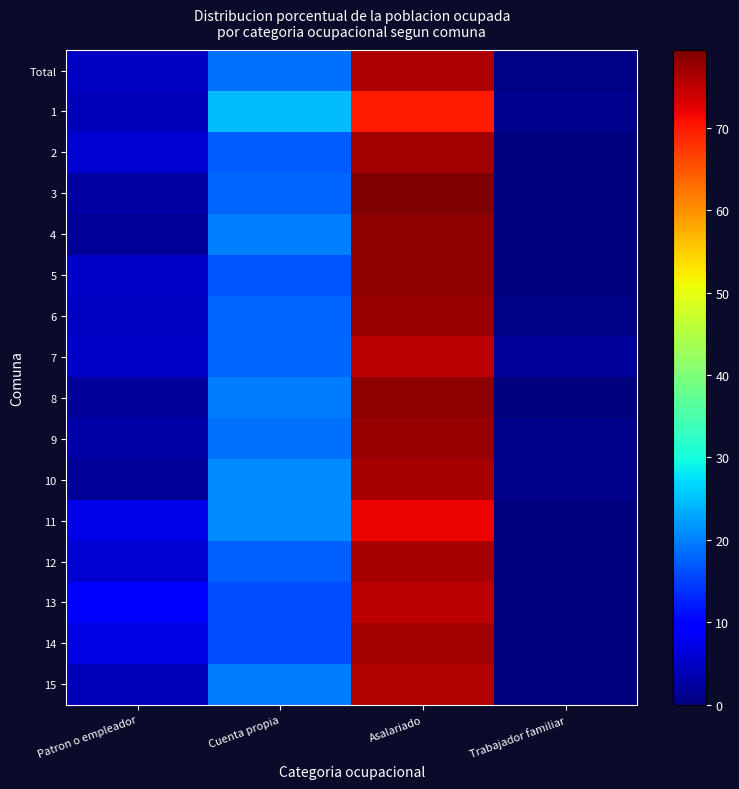

What is the maximum value shown in the chart?

79.4